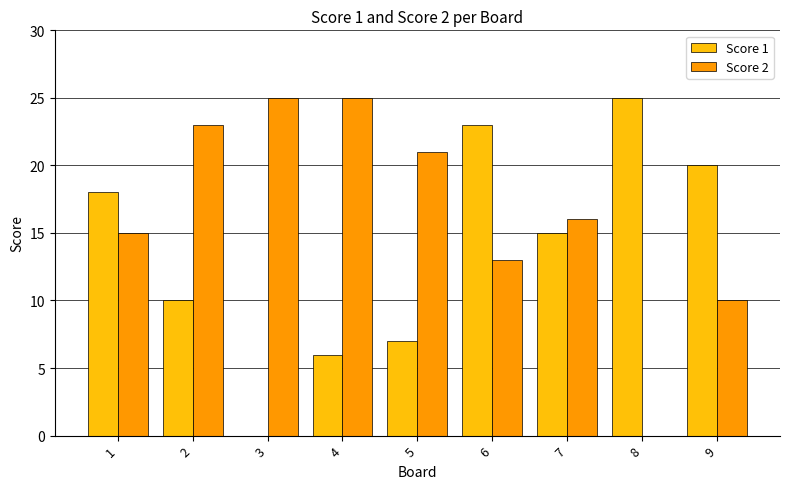

Count the number of data series in this chart.

2